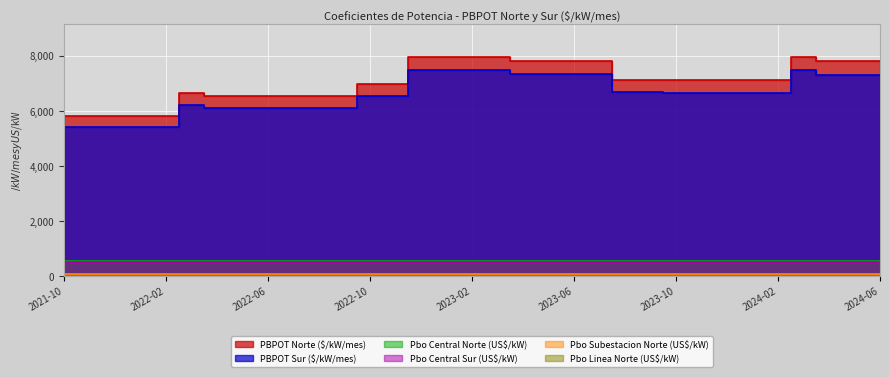

Reading right to left, transcribe all the data shown in this chart.

PBPOT Norte ($/kW/mes): 7793.6	7793.6	7793.6	7962.7	7110.7	7110.7	7110.7	7110.7	7110.7	7127.9	7127.9	7790.3	7790.3	7790.3	7790.3	7940.0	7940.0	7940.0	7940.0	6974.4	6974.4	6531.5	6531.5	6531.5	6531.5	6531.5	6531.5	6641.3	5803.9	5803.9	5803.9	5803.9	5803.9
PBPOT Sur ($/kW/mes): 7303.4	7303.4	7303.4	7467.9	6646.7	6646.7	6646.7	6646.7	6646.7	6664.1	6664.1	7318.1	7318.1	7318.1	7318.1	7465.7	7465.7	7465.7	7465.7	6535.1	6535.1	6119.2	6119.2	6119.2	6119.2	6119.2	6119.2	6221.9	5418.2	5418.2	5418.2	5418.2	5418.2
Pbo Central Norte (US$/kW): 546.0	546.0	546.0	546.0	546.0	546.0	546.0	546.0	546.0	546.0	546.0	546.0	546.0	546.0	546.0	546.0	546.0	546.0	546.0	546.0	546.0	546.0	546.0	546.0	546.0	546.0	546.0	546.0	546.0	546.0	546.0	546.0	546.0
Pbo Central Sur (US$/kW): 523.9	523.9	523.9	523.9	523.9	523.9	523.9	523.9	523.9	523.9	523.9	523.9	523.9	523.9	523.9	523.9	523.9	523.9	523.9	523.9	523.9	523.9	523.9	523.9	523.9	523.9	523.9	523.9	523.9	523.9	523.9	523.9	523.9
Pbo Subestacion Norte (US$/kW): 72.8	72.8	72.8	72.8	72.8	72.8	72.8	72.8	72.8	72.8	72.8	72.8	72.8	72.8	72.8	72.8	72.8	72.8	72.8	72.8	72.8	72.8	72.8	72.8	72.8	72.8	72.8	72.8	72.8	72.8	72.8	72.8	72.8
Pbo Linea Norte (US$/kW): 11.9	11.9	11.9	11.9	11.9	11.9	11.9	11.9	11.9	11.9	11.9	11.9	11.9	11.9	11.9	11.9	11.9	11.9	11.9	11.9	11.9	11.9	11.9	11.9	11.9	11.9	11.9	11.9	11.9	11.9	11.9	11.9	11.9